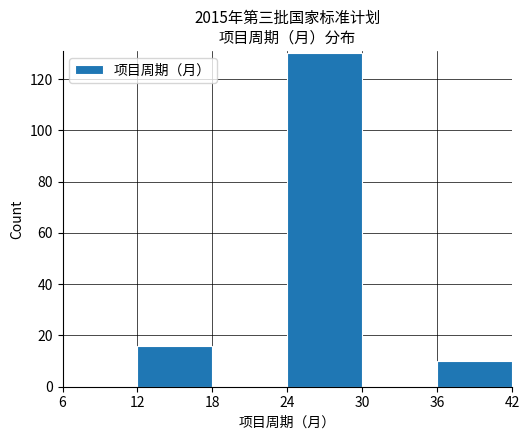

Which range on the x-axis has the tallest bar?

24 to 30